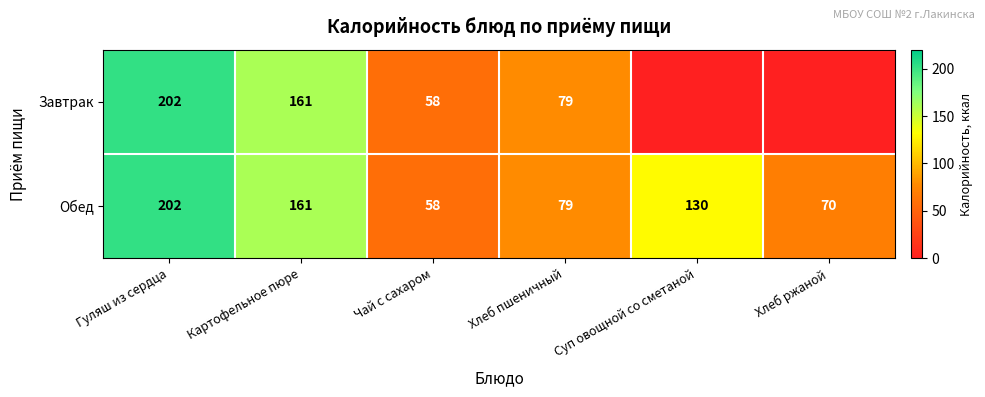

Is it true that Обед equals 31 at Чай с сахаром?

False